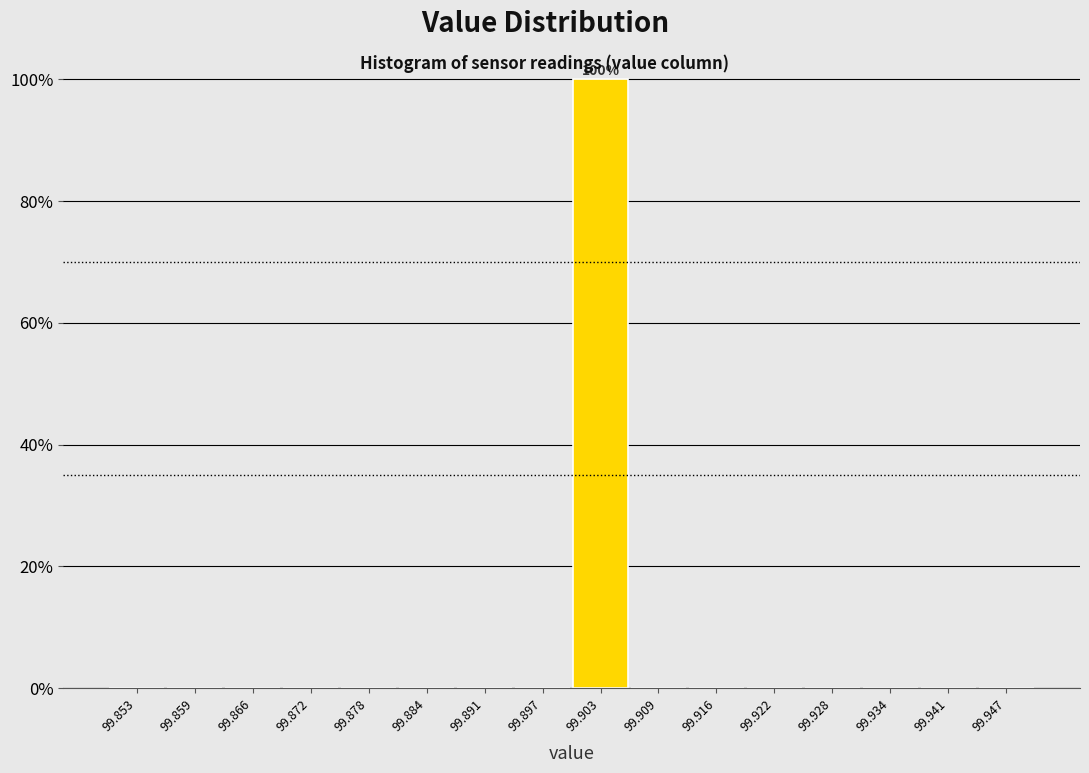

Which range on the x-axis has the tallest bar?

99.900 to 99.906